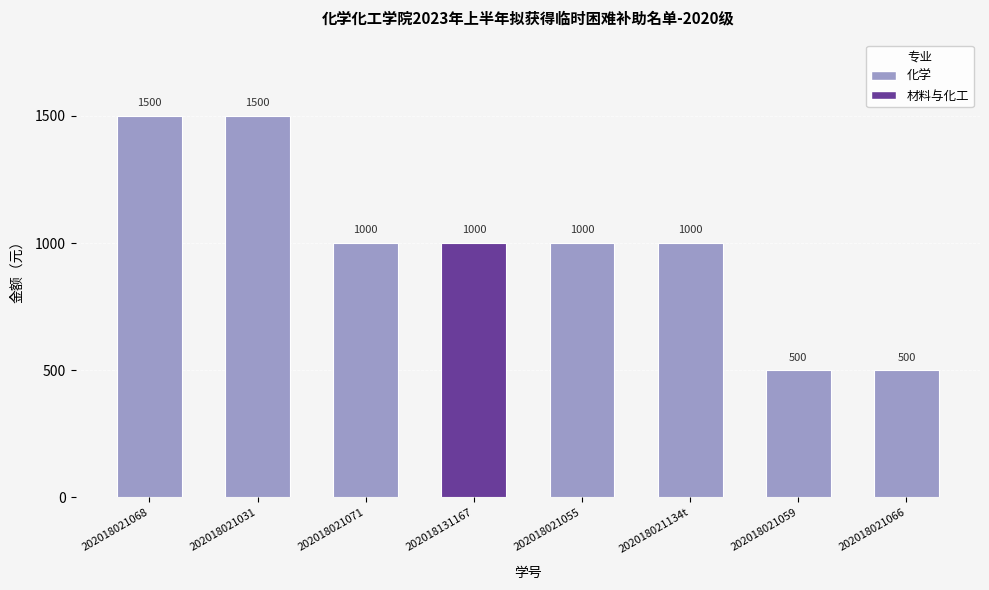

Reading left to right, list all the values displayed in this chart.

202018021068=1500	202018021031=1500	202018021071=1000	202018131167=1000	202018021055=1000	202018021134t=1000	202018021059=500	202018021066=500